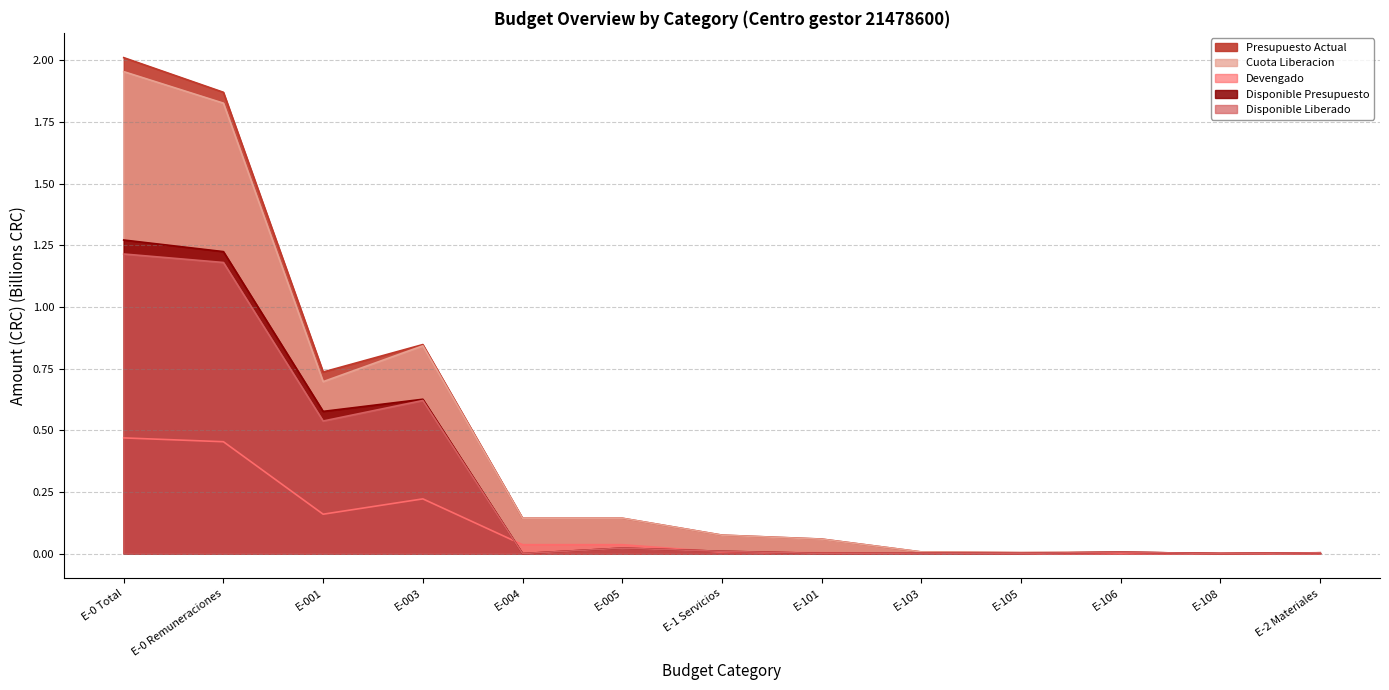

Which label corresponds to the largest value in the chart?

E-0 Total